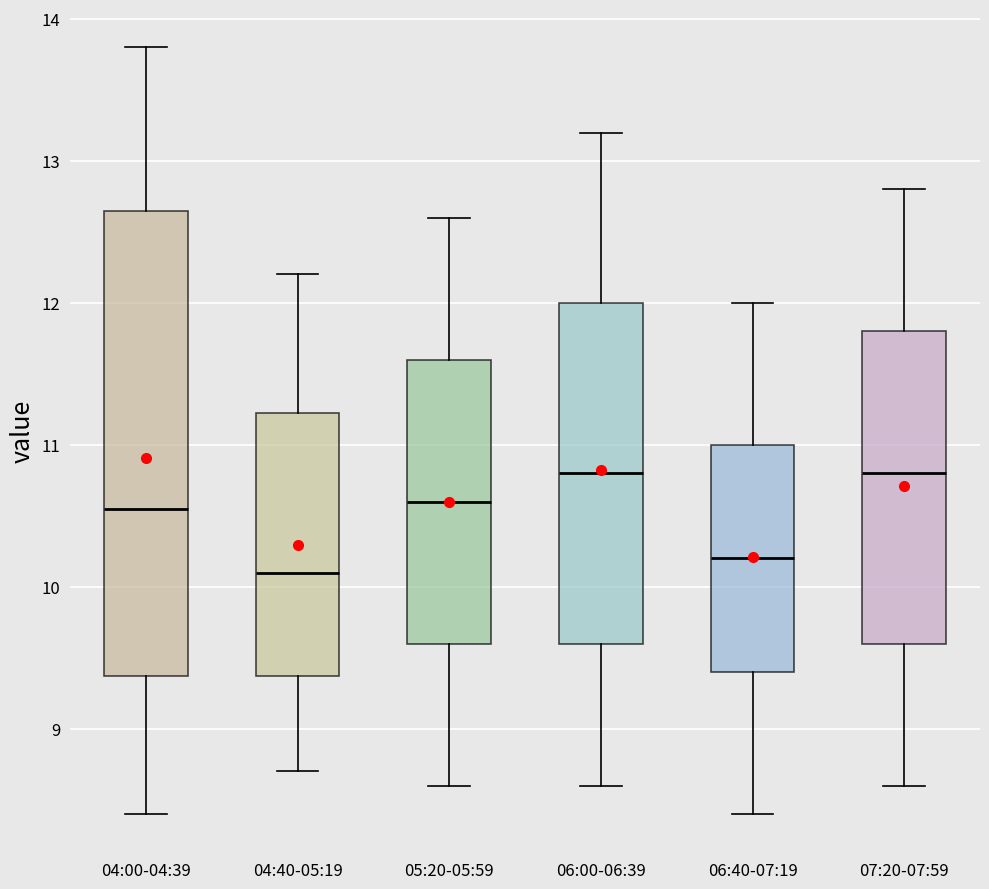

Which box is the tallest, from its lower edge to its upper edge?

04:00-04:39